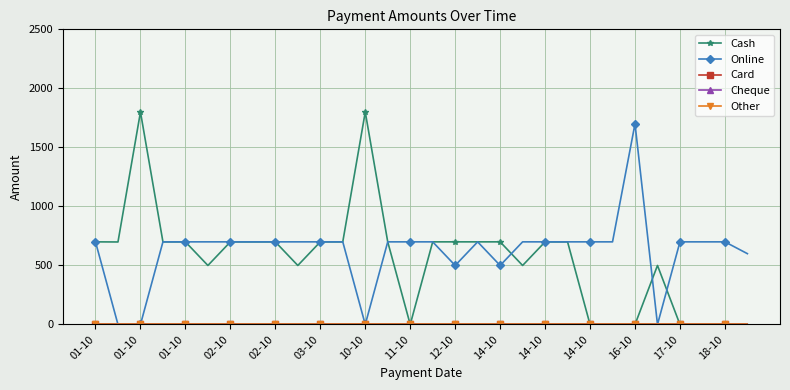

True or false: Other has more than 0 interior local peaks.

False